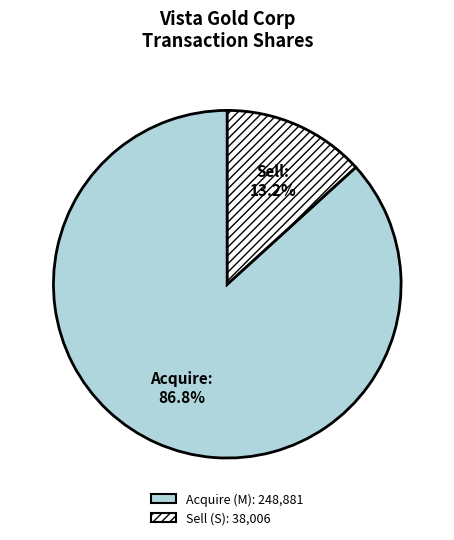

To the nearest percent, what is the difference between the largest and smallest slice percentages?

74%